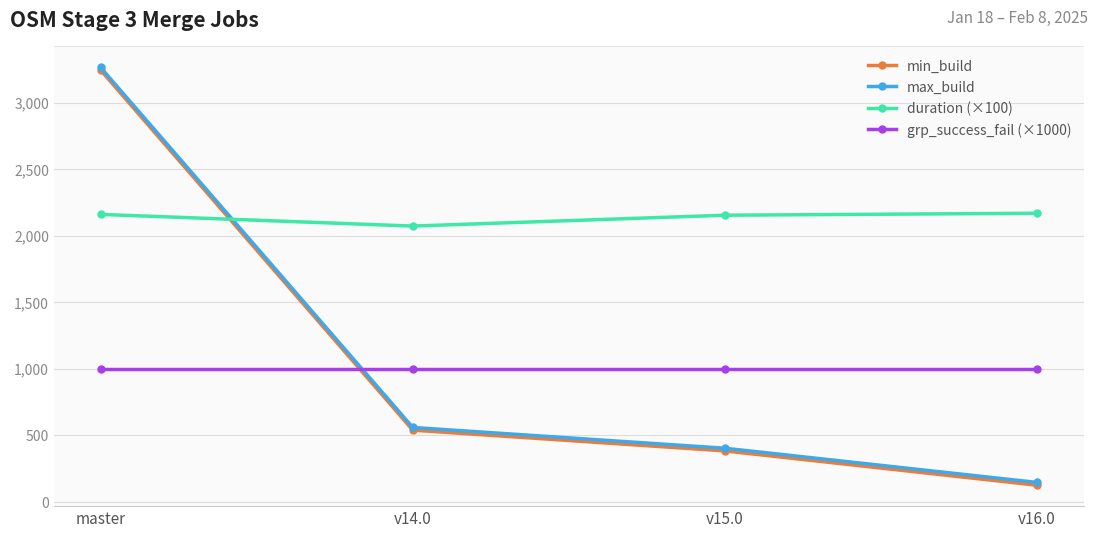

Is this an area chart (filled region under the line)?

No